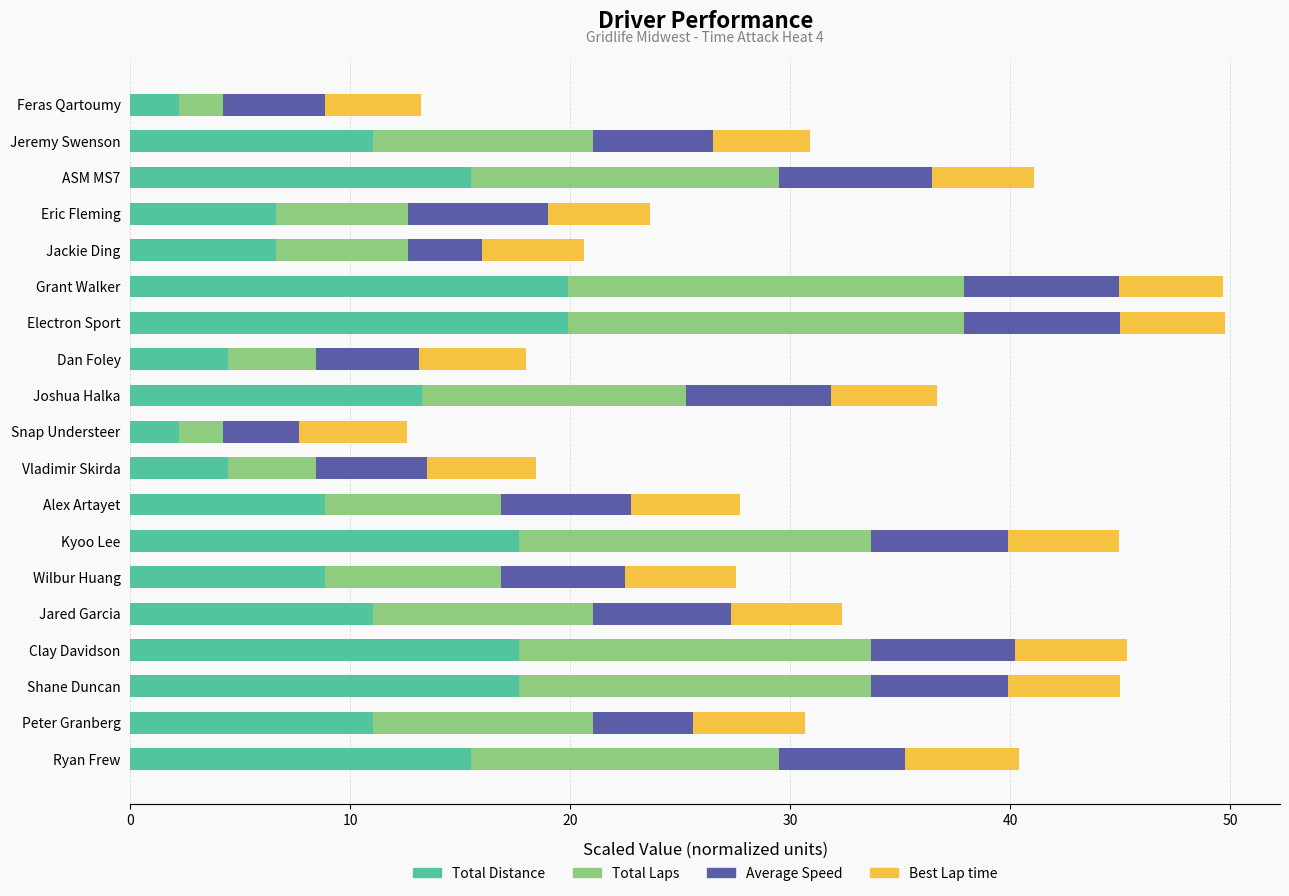

What is the sum of the Total Distance values at Feras Qartoumy and Jared Garcia?

13.3